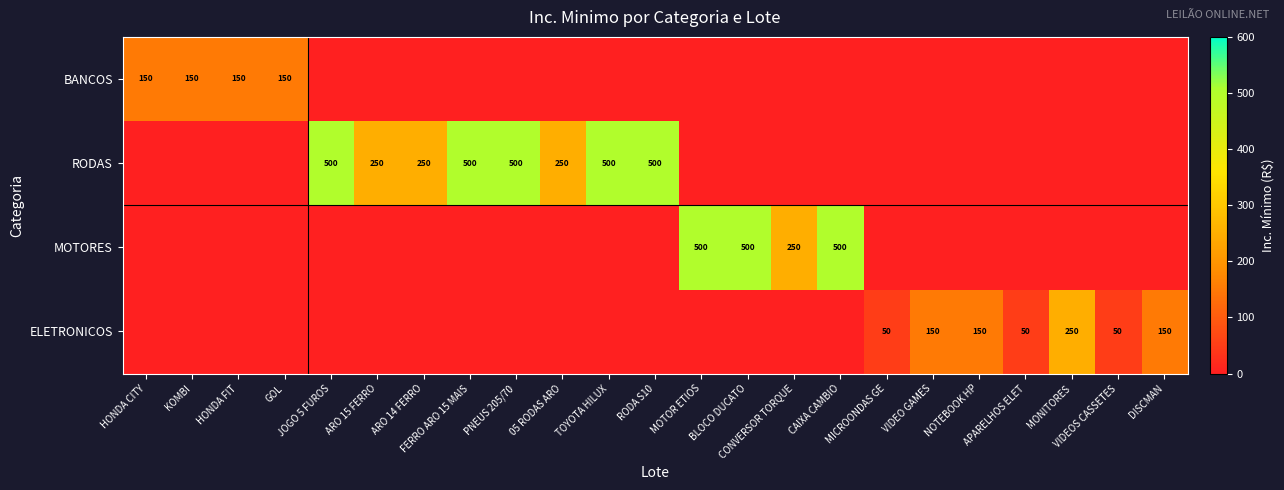

Is the value of ELETRONICOS at FERRO ARO 15 MAIS greater than the value of RODAS at NOTEBOOK HP?

No